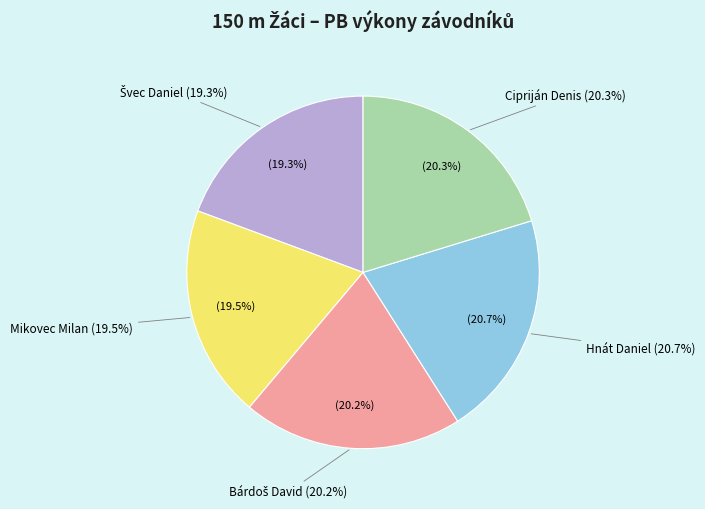

Between Mikovec Milan and Bárdoš David, which is larger?

Bárdoš David